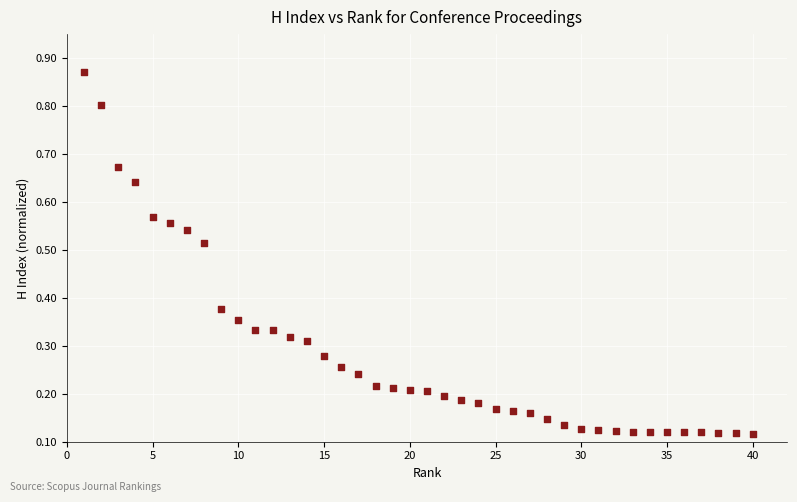

What is the range of X values (max minus min)?

39.0